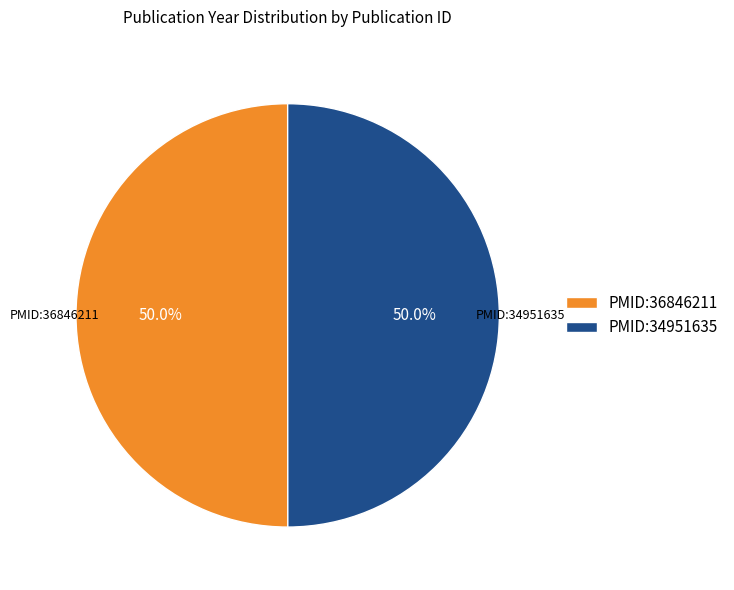

How many slices are in this pie chart?

2